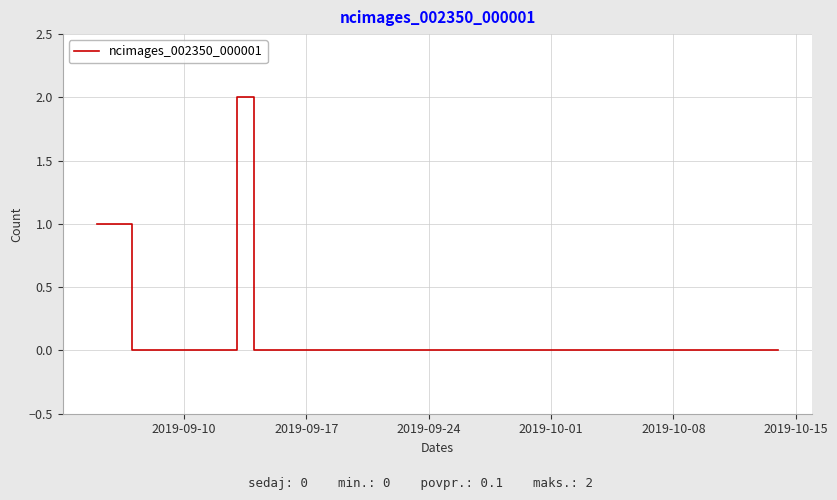

True or false: the data shows 1 at 2019-09-24.

False